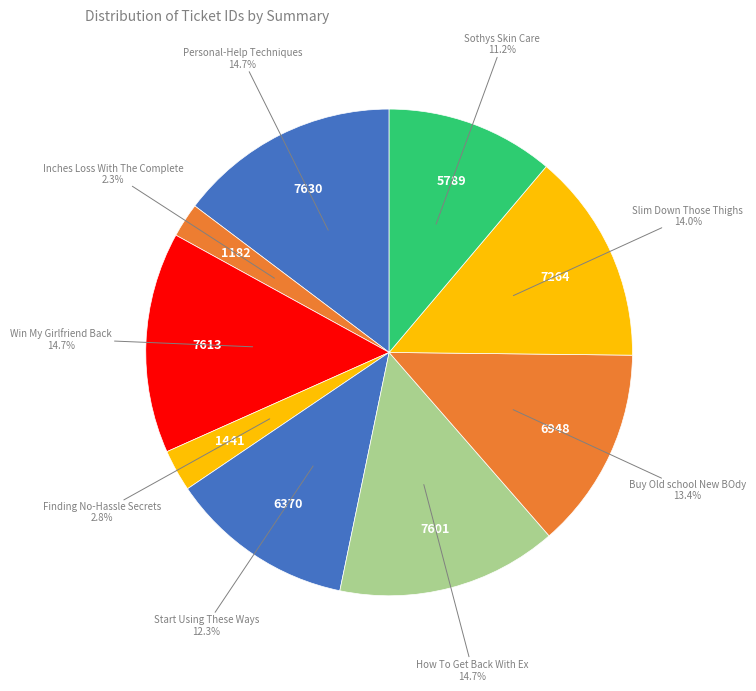

How many slices are in this pie chart?

9